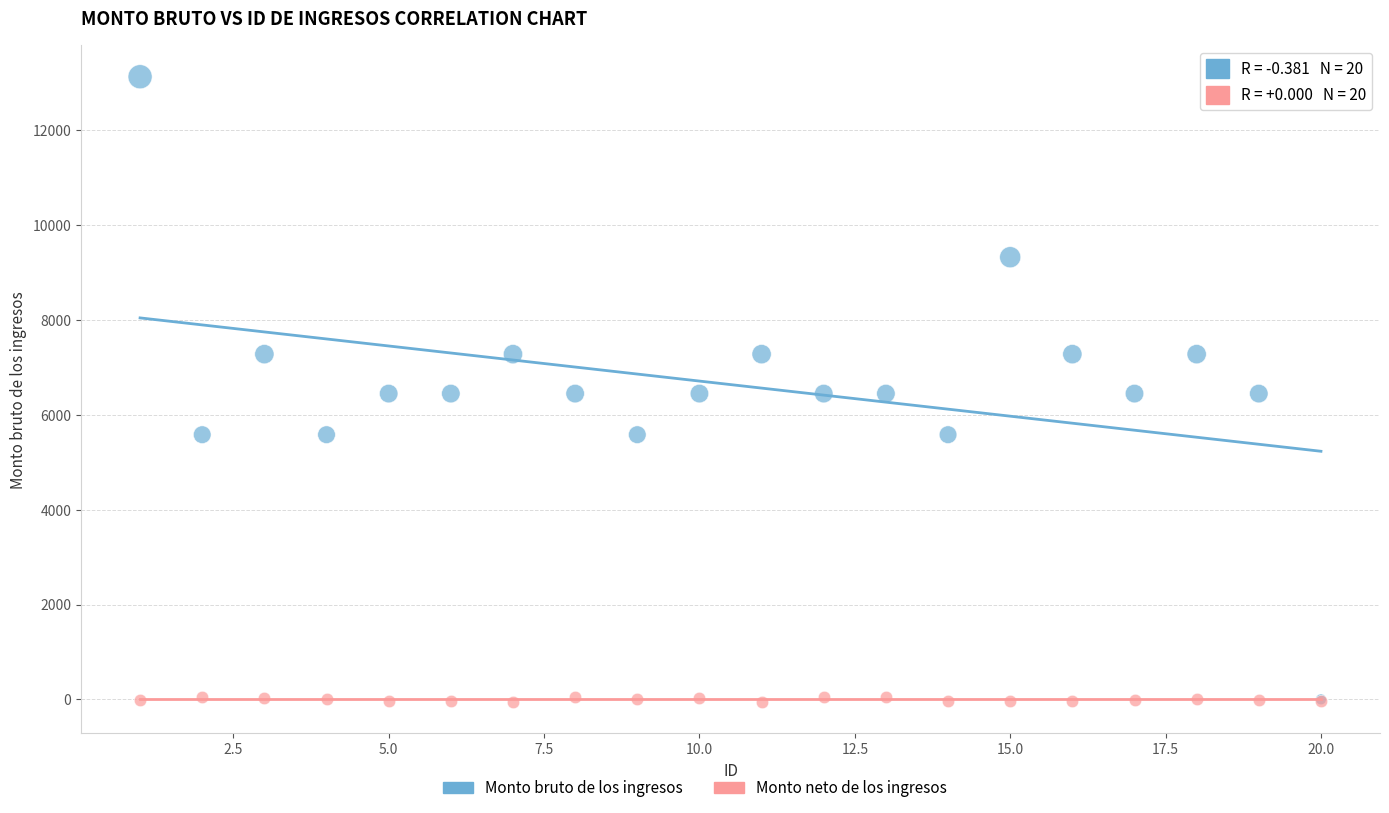

Which series has the largest Y range (max minus min)?

Monto bruto de los ingresos